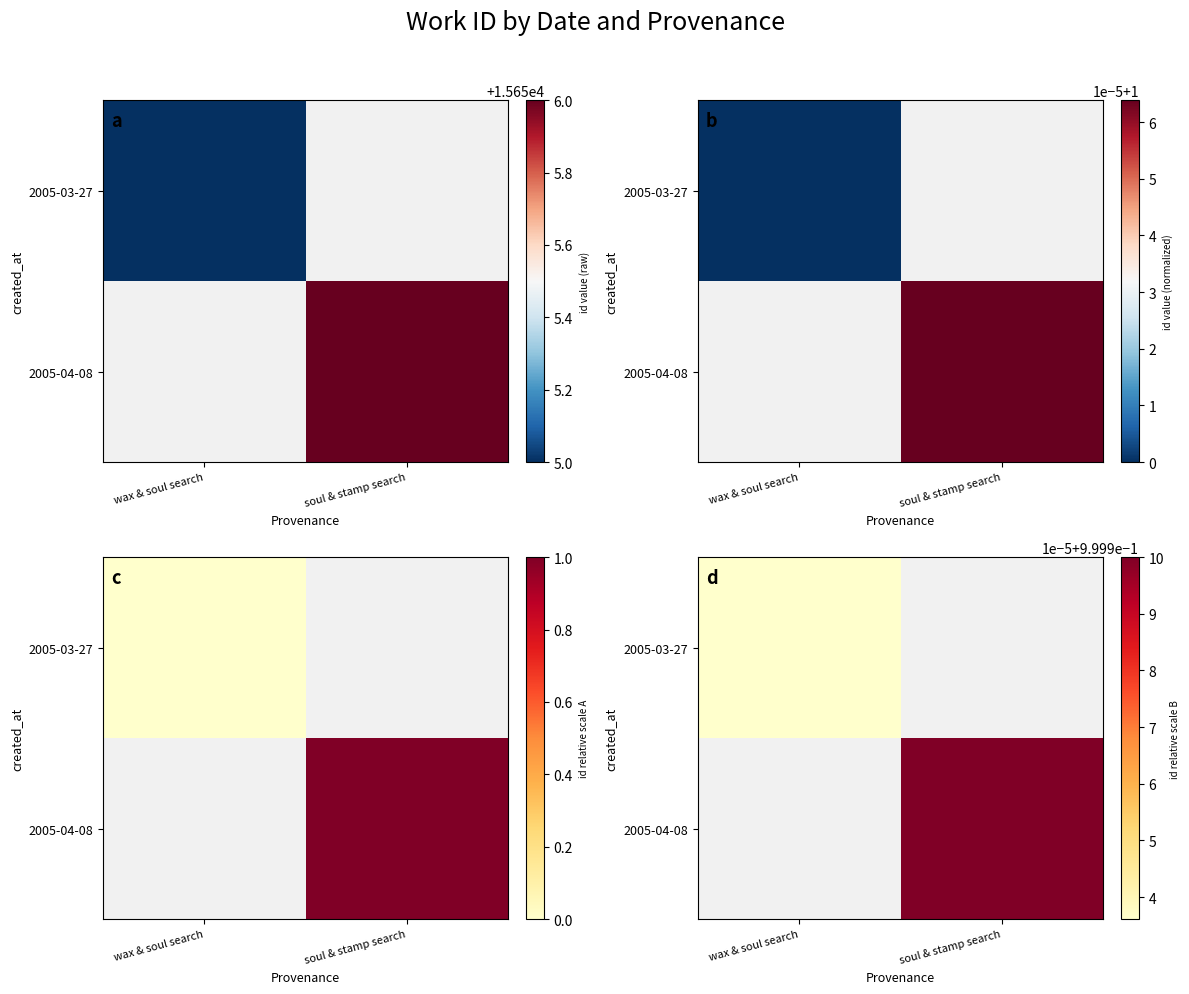

Rank the series at wax & soul search from lowest to highest value.

2005-03-27, 2005-04-08